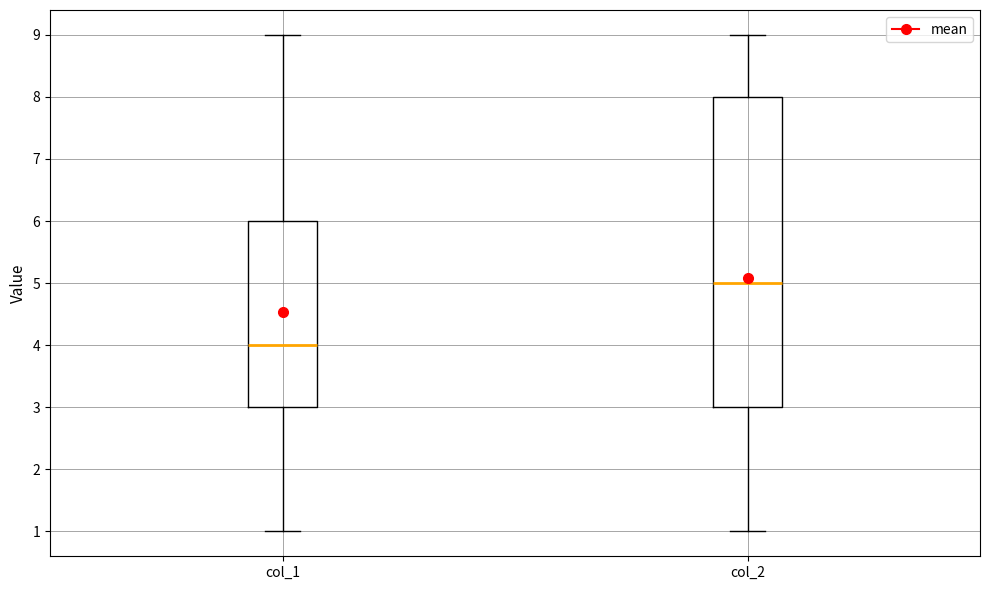

Reading left to right, read every box against the y-axis: the position of its median line, the range the box covers, and the ends of its whiskers. The values are not printed on the chart, so give them approximately, as read against the axis.

col_1: median 4, box 3 to 6, whiskers 1 to 9
col_2: median 5, box 3 to 8, whiskers 1 to 9